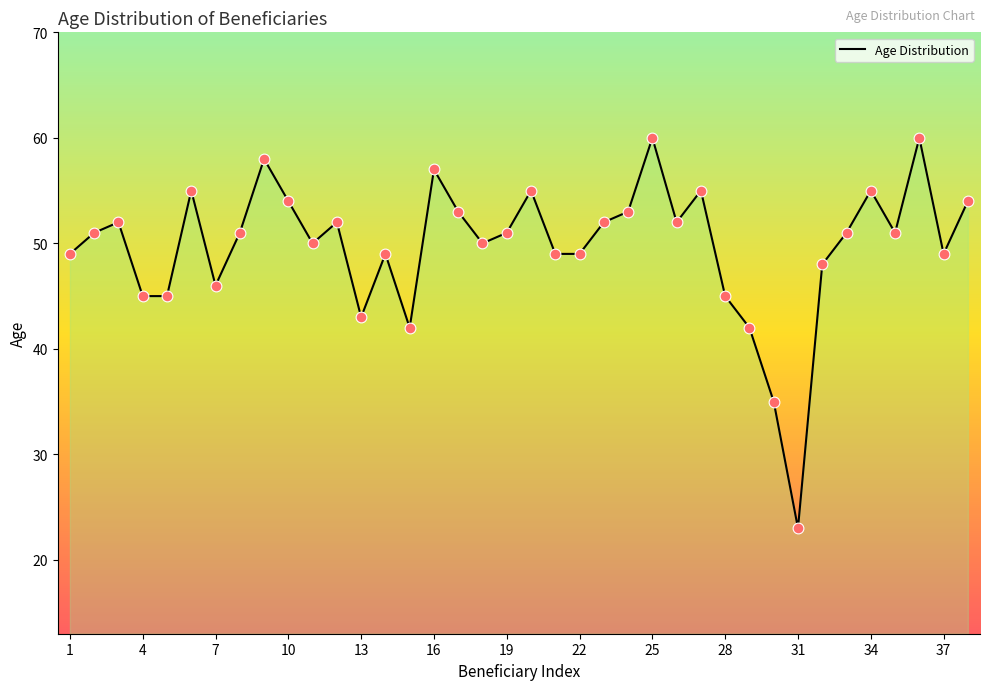

What is the minimum value shown in the chart?

23